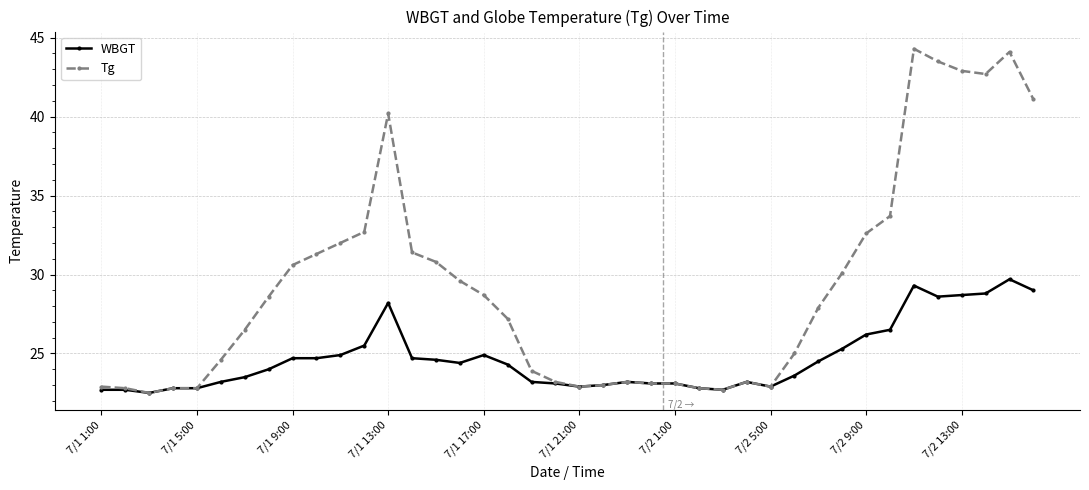

What is the minimum value for Tg?

22.5